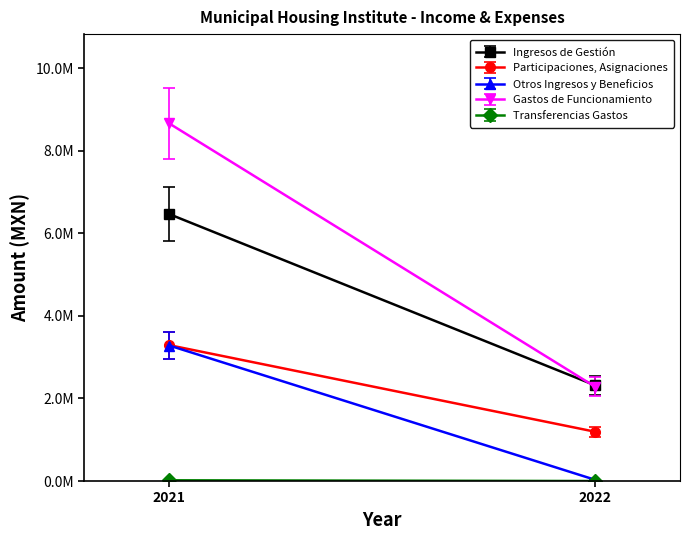

List the labels in order of Otros Ingresos y Beneficios value, smallest first.

2022, 2021